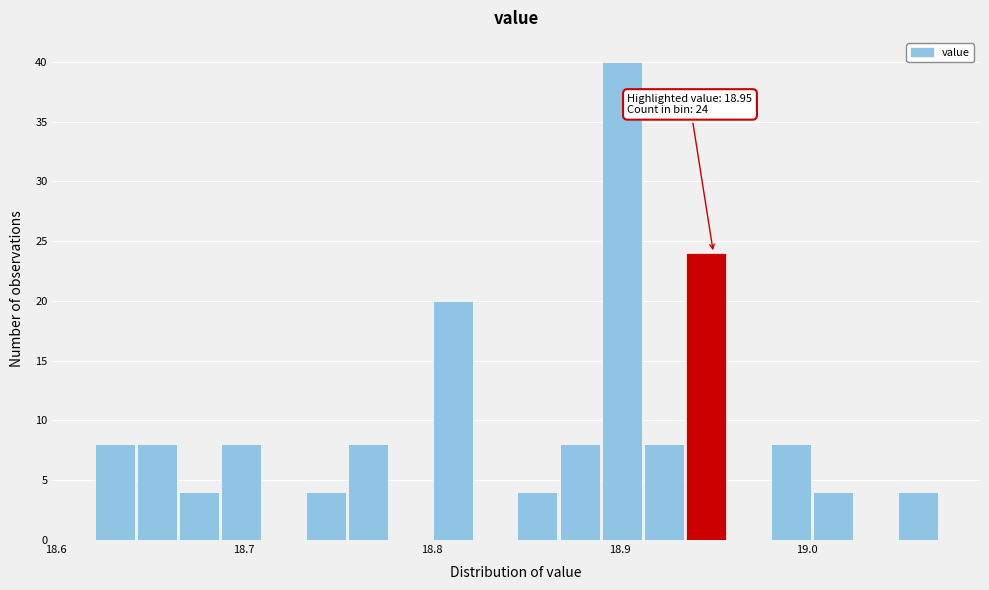

Around what value on the x-axis is the tallest bar? Give the approximate position of its centre, as read against the axis.

18.90